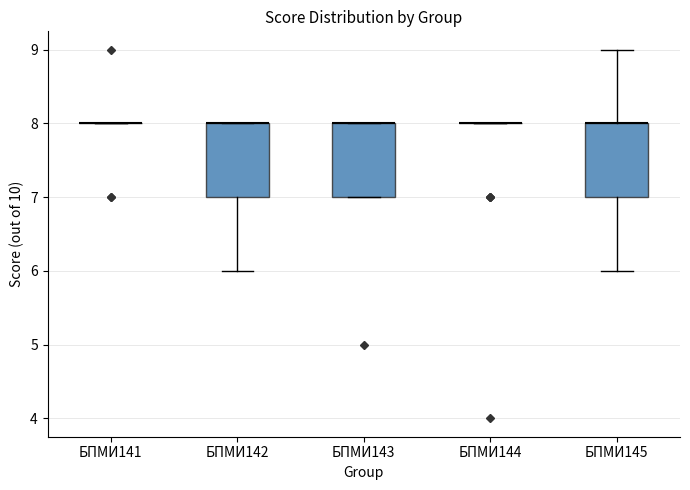

Reading left to right, transcribe this box plot: for each box, give where its median line is, the range the box spans, and where its two whiskers end, as read against the y-axis. The values are not printed on the chart, so give them approximately, as read against the axis.

БПМИ141: box collapsed to a line at 8, whiskers 8 to 8
БПМИ142: median 8 (drawn on the box's upper edge), box 7 to 8, whiskers 6 to 8
БПМИ143: median 8 (drawn on the box's upper edge), box 7 to 8, whiskers 7 to 8
БПМИ144: box collapsed to a line at 8, whiskers 8 to 8
БПМИ145: median 8 (drawn on the box's upper edge), box 7 to 8, whiskers 6 to 9